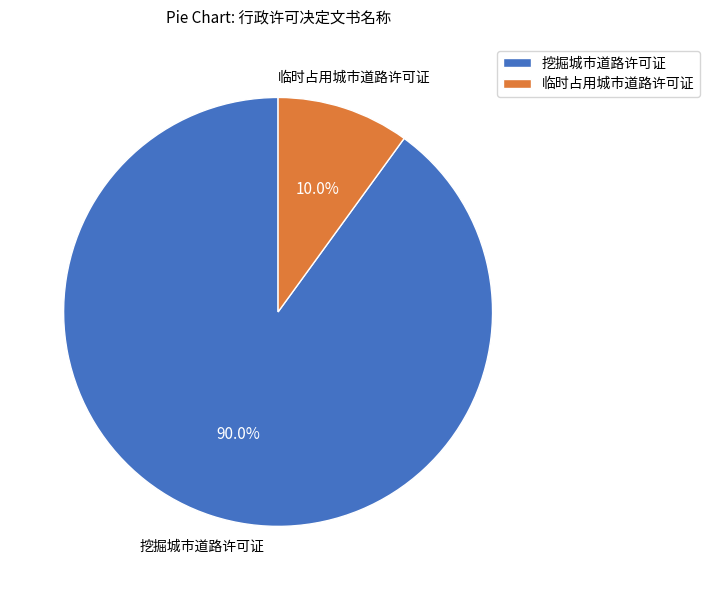

True or false: 挖掘城市道路许可证 accounts for 90% of the total.

True